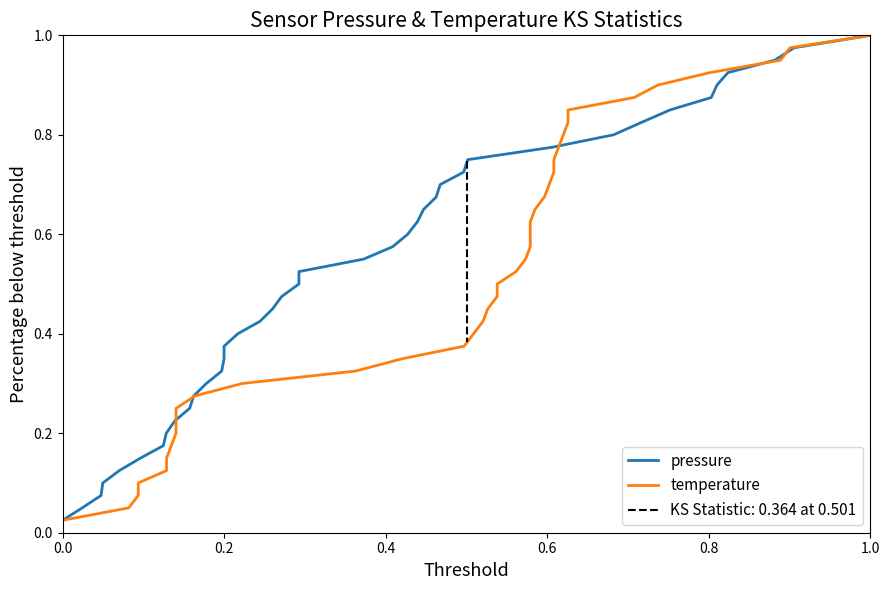

True or false: temperature has more than 2 interior local peaks.

False